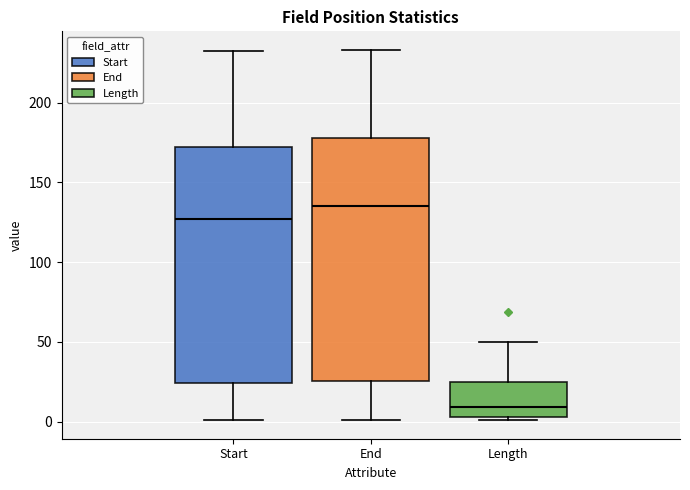

Reading left to right, transcribe this box plot: for each box, give where its median line is, the range the box spans, and where its two whiskers end, as read against the y-axis. The values are not printed on the chart, so give them approximately, as read against the axis.

Start: median 125, box 25 to 170, whiskers 0 to 230
End: median 135, box 25 to 180, whiskers 0 to 235
Length: median 10, box 5 to 25, whiskers 0 to 50